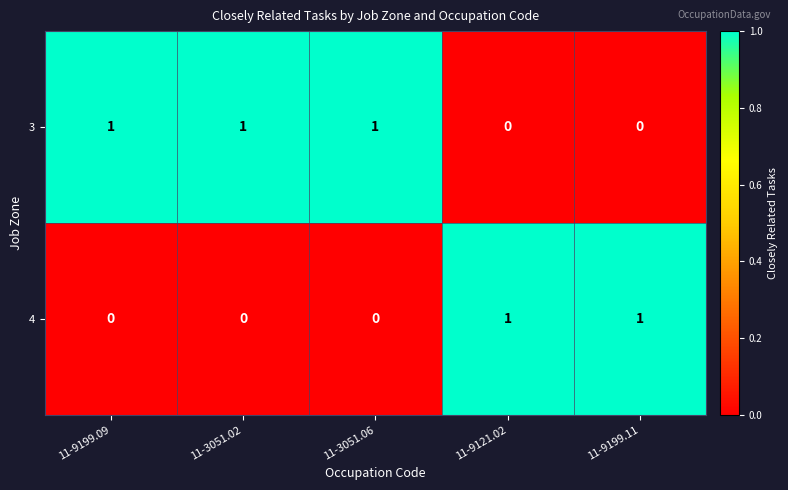

At how many categories does at least one series exceed 0?

5